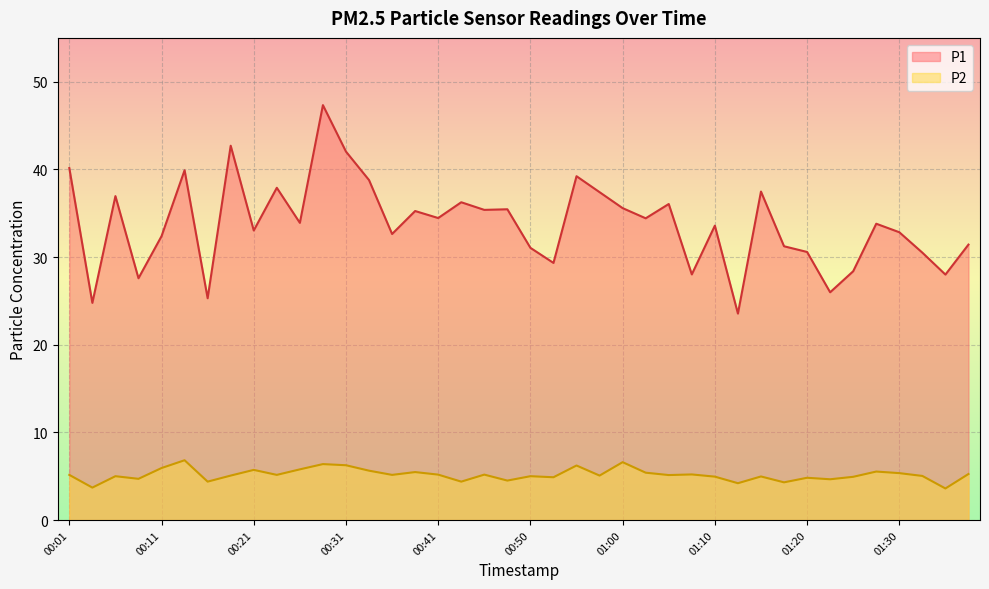

What is the sum of all P1 values?

1350.5